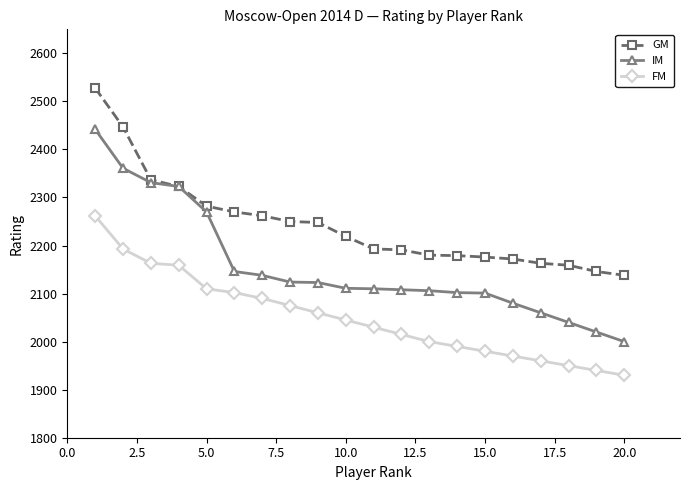

Which series has the largest total across all categories?

GM